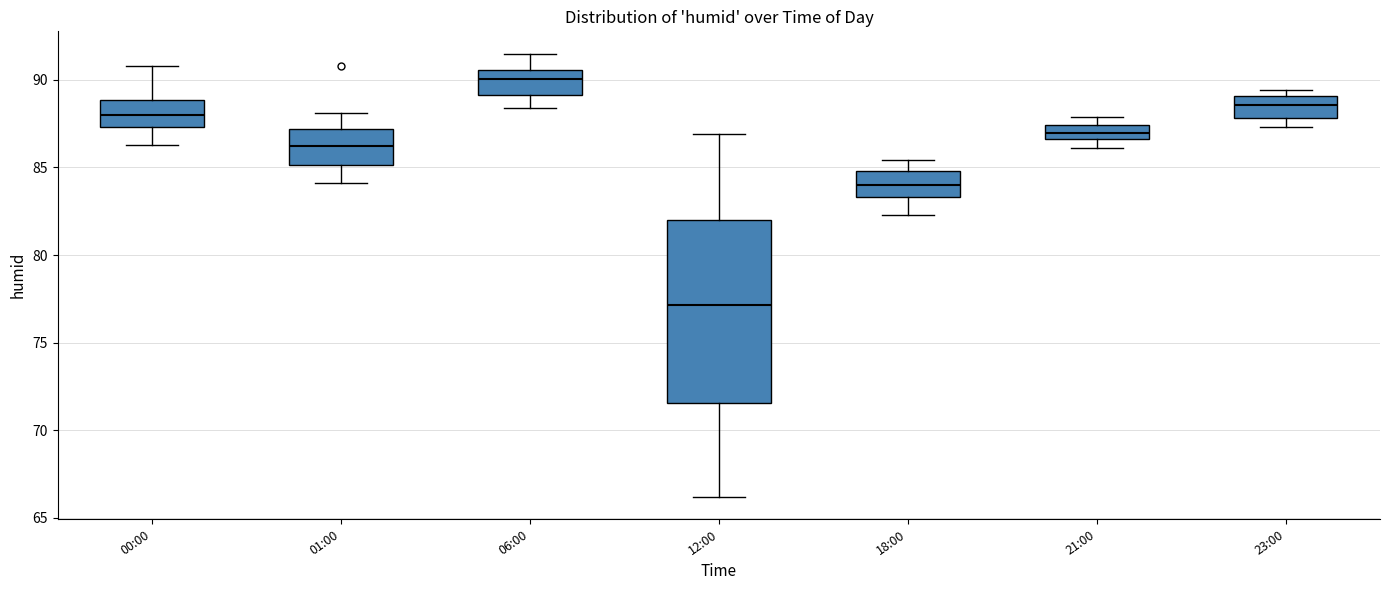

Which box's median line is the lowest?

12:00